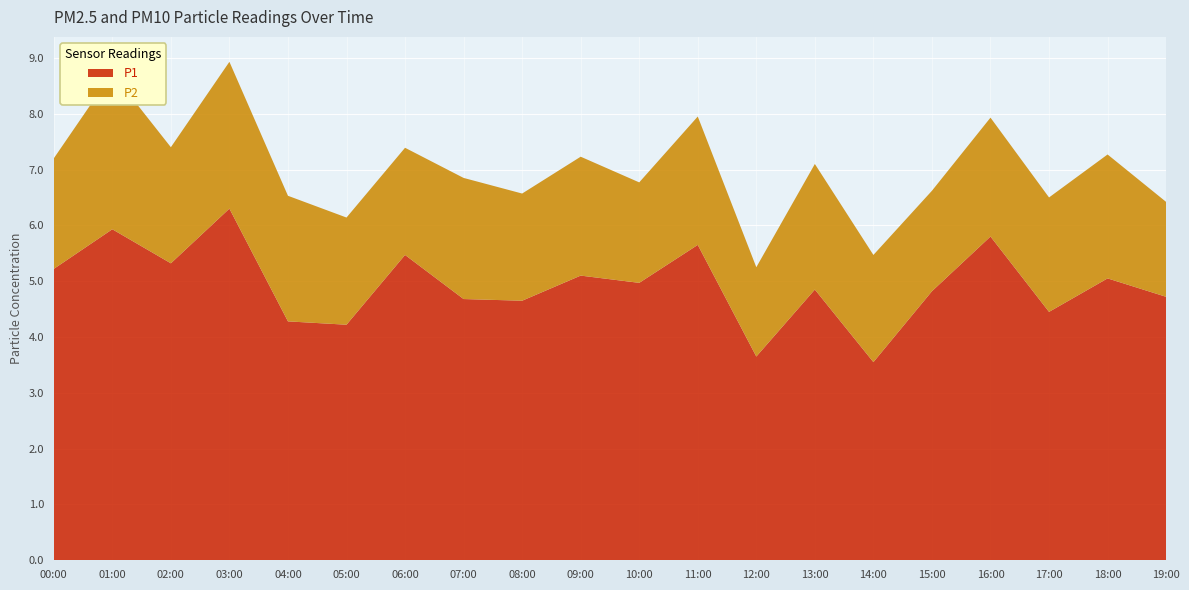

Reading right to left, extract all data points from this chart.

P1: 19:00=4.7	18:00=5.0	17:00=4.5	16:00=5.8	15:00=4.8	14:00=3.5	13:00=4.8	12:00=3.6	11:00=5.7	10:00=5.0	09:00=5.1	08:00=4.7	07:00=4.7	06:00=5.5	05:00=4.2	04:00=4.3	03:00=6.3	02:00=5.3	01:00=5.9	00:00=5.2
P2: 19:00=1.7	18:00=2.2	17:00=2.0	16:00=2.1	15:00=1.8	14:00=1.9	13:00=2.2	12:00=1.6	11:00=2.3	10:00=1.8	09:00=2.1	08:00=1.9	07:00=2.2	06:00=1.9	05:00=1.9	04:00=2.2	03:00=2.6	02:00=2.1	01:00=2.8	00:00=2.0